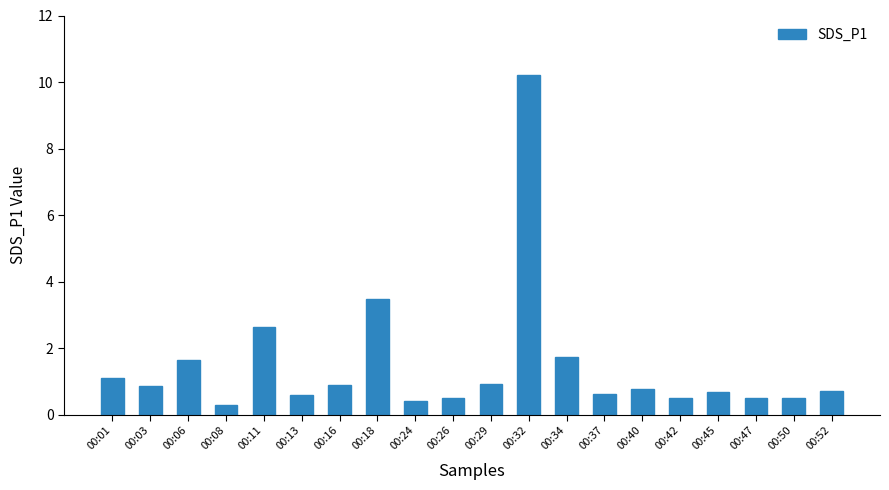

The chart shows a value of 3.5 at 00:18. True or false?

True